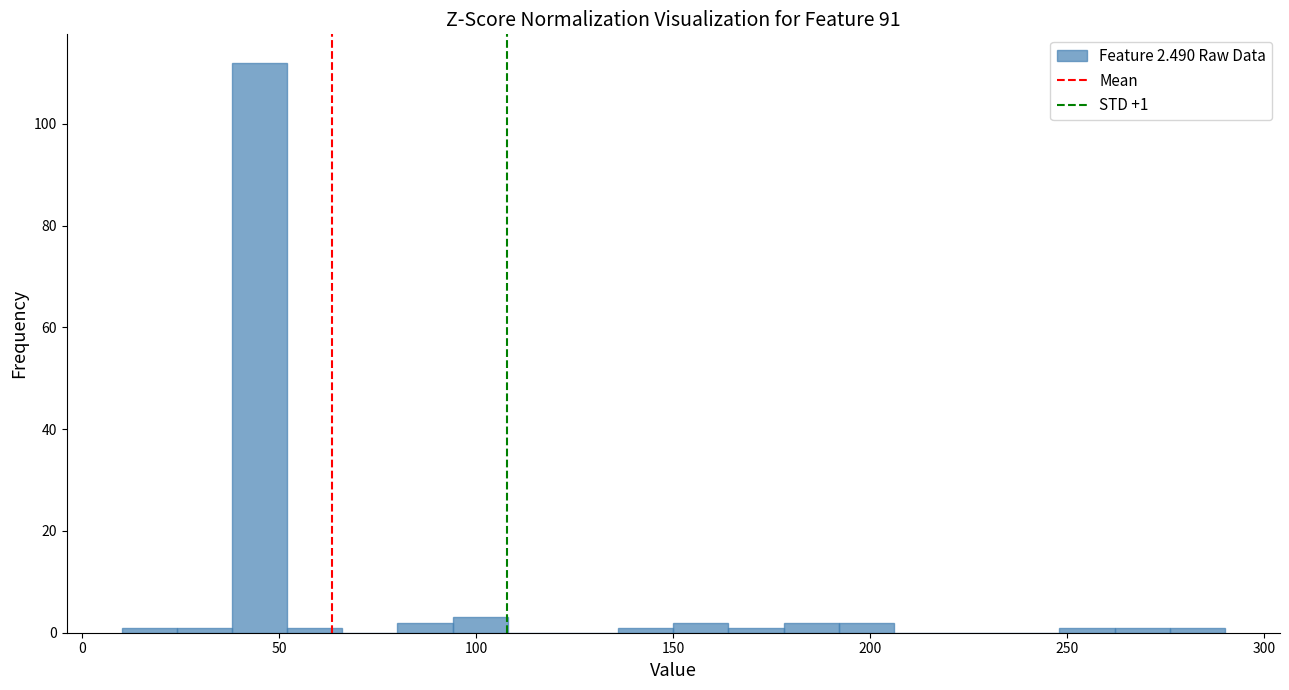

Read against the x-axis, roughly where is the centre of the tallest bar?

45